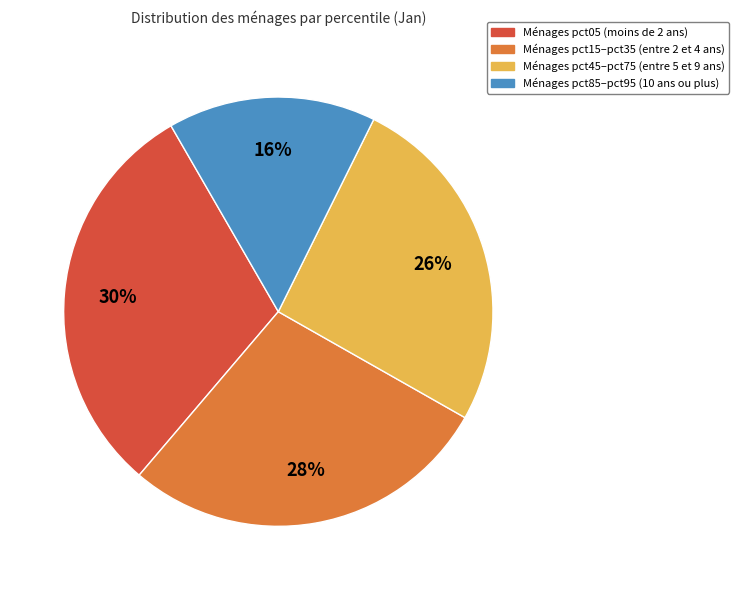

To the nearest percent, what is the average slice percentage?

25%